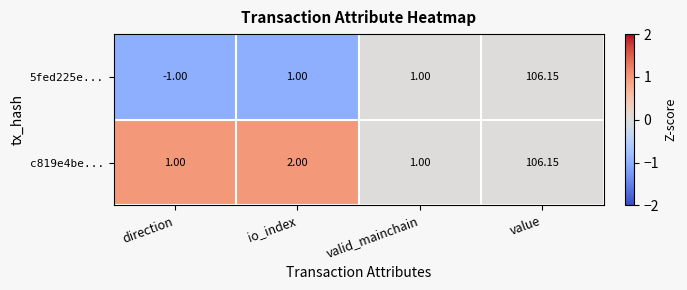

Where is c819e4be... nearest to the value 53?

io_index